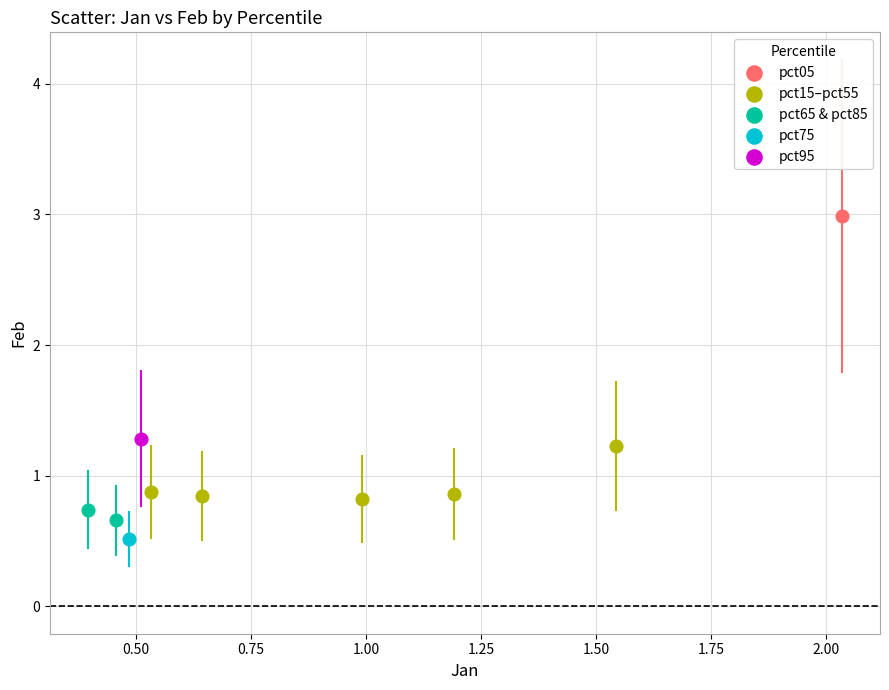

Which series reaches the minimum Y coordinate?

pct75